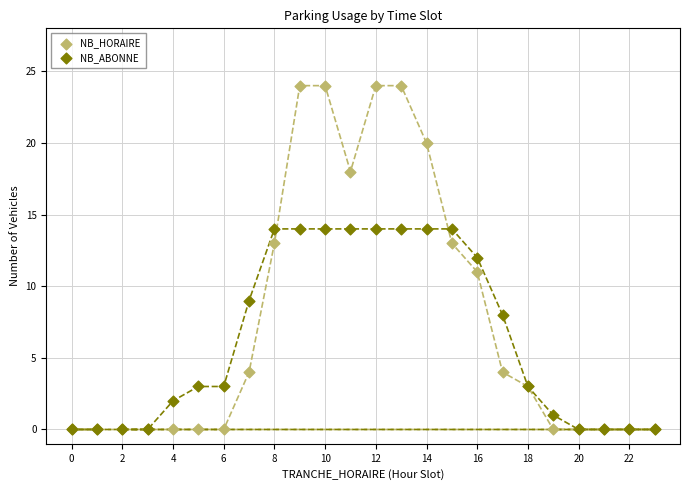

In the NB_ABONNE series, what Y value is closest to 7?

8